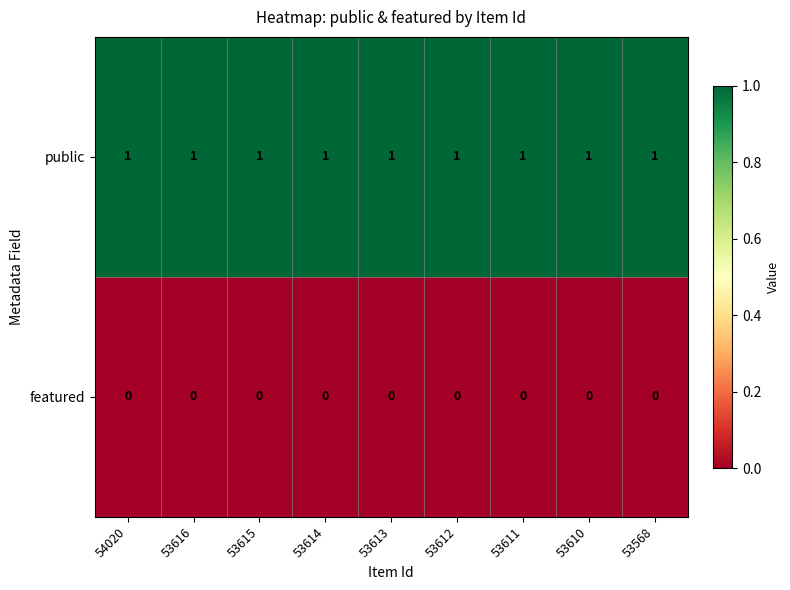

Is it true that public equals 0 at 53614?

False